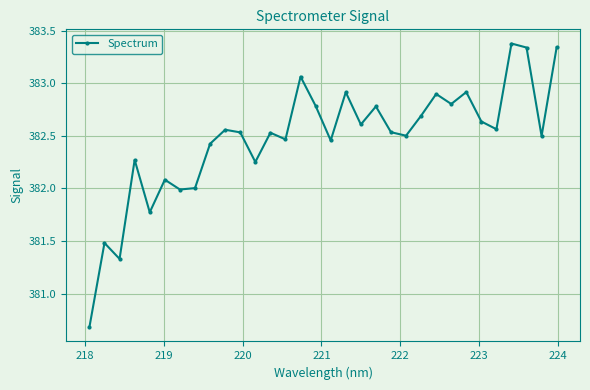

How many interior local valleys (lower than both neighbors) does the data have?

11